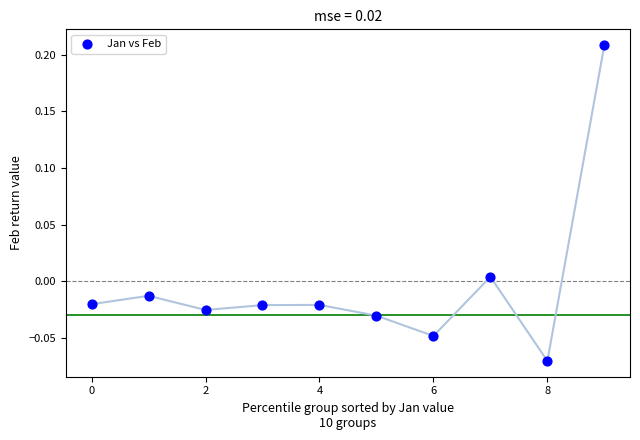

What is the range of Y values (max minus min)?

0.3